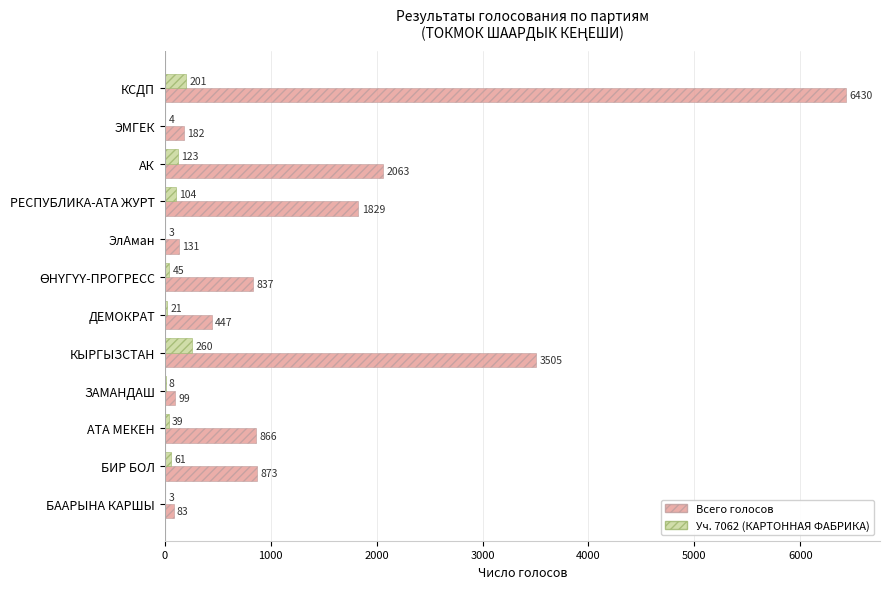

At which label is Всего голосов closest to 3256?

КЫРГЫЗСТАН